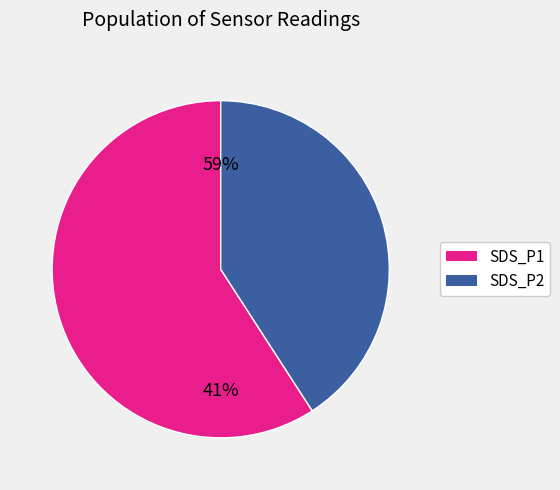

Is it true that 10 is 1% of the pie?

False